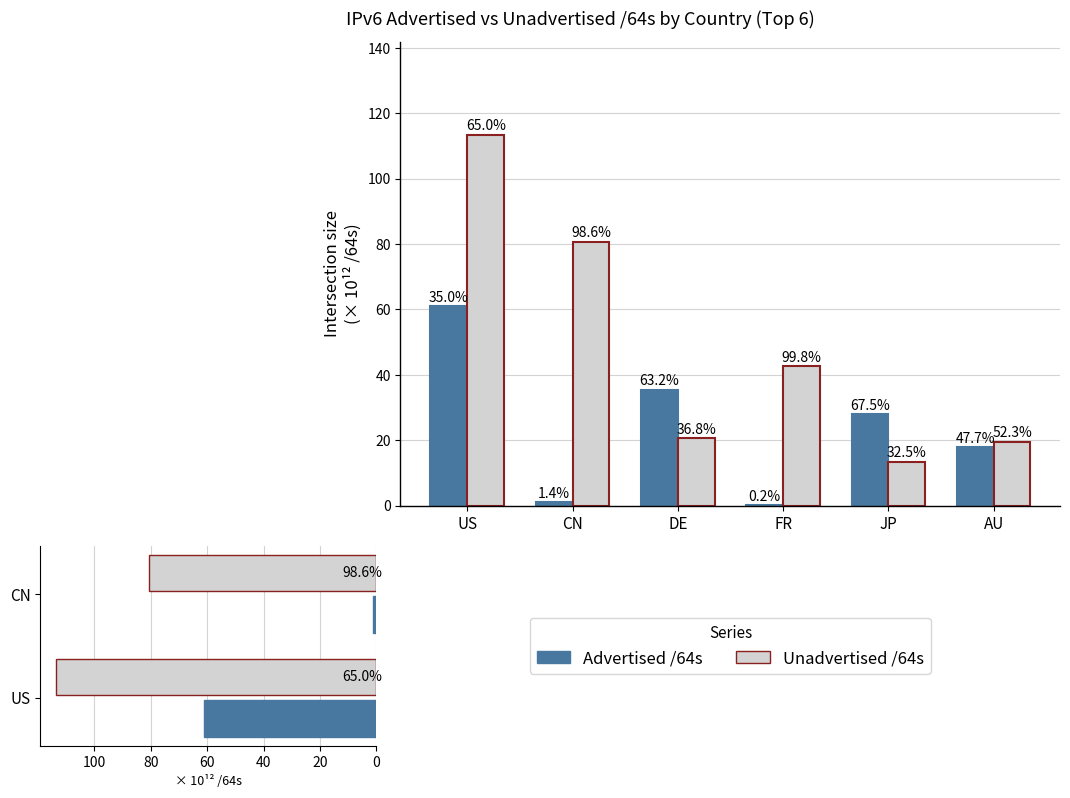

What are all the series names shown in the legend?

Advertised /64s, Unadvertised /64s